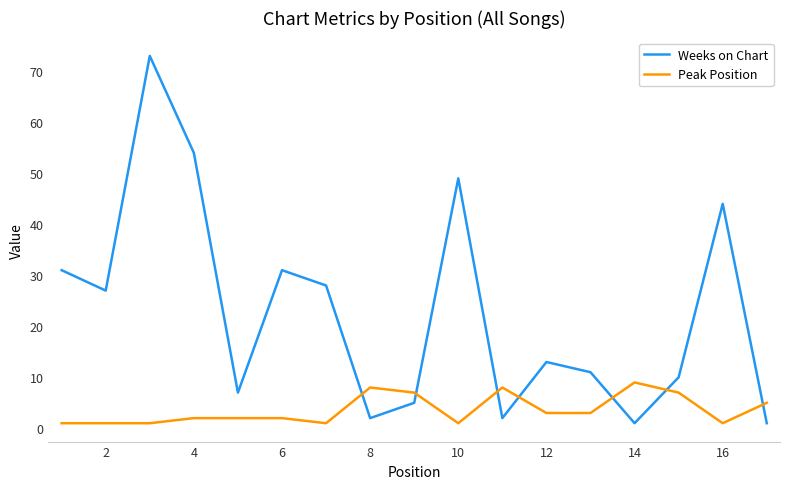

What is the difference between the maximum and minimum values in the Weeks on Chart series?

72